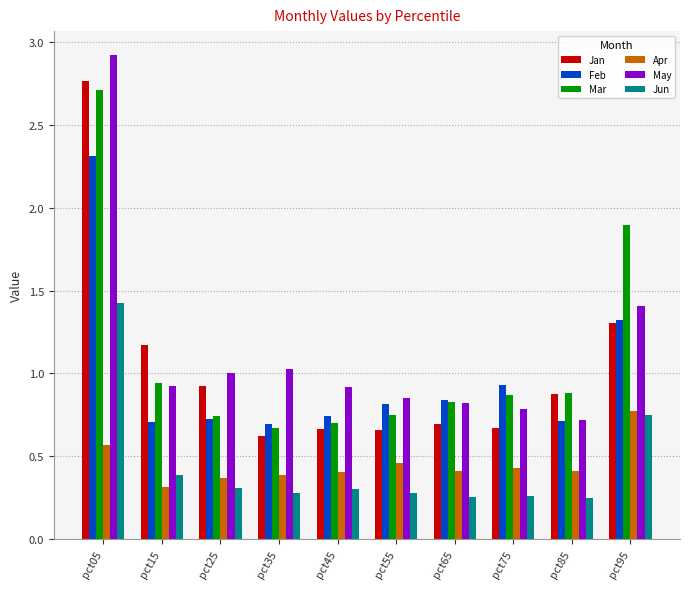

Which series has the largest total across all categories?

May